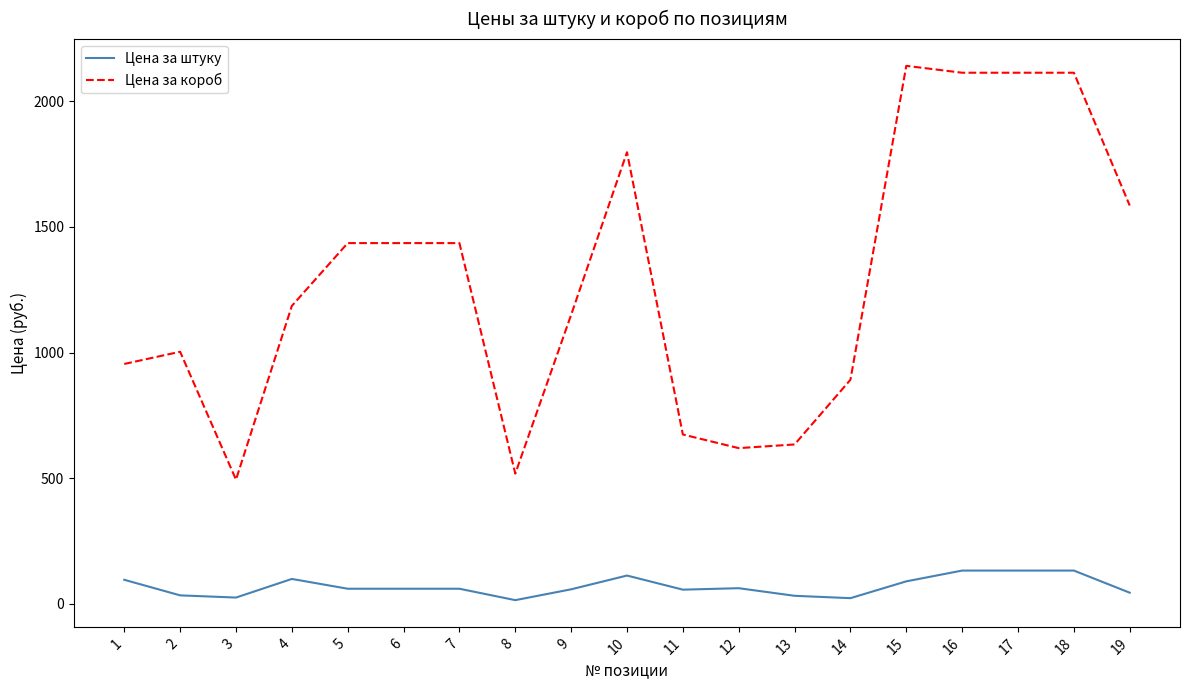

At 3, list the series in order from smallest to largest.

Цена за штуку, Цена за короб